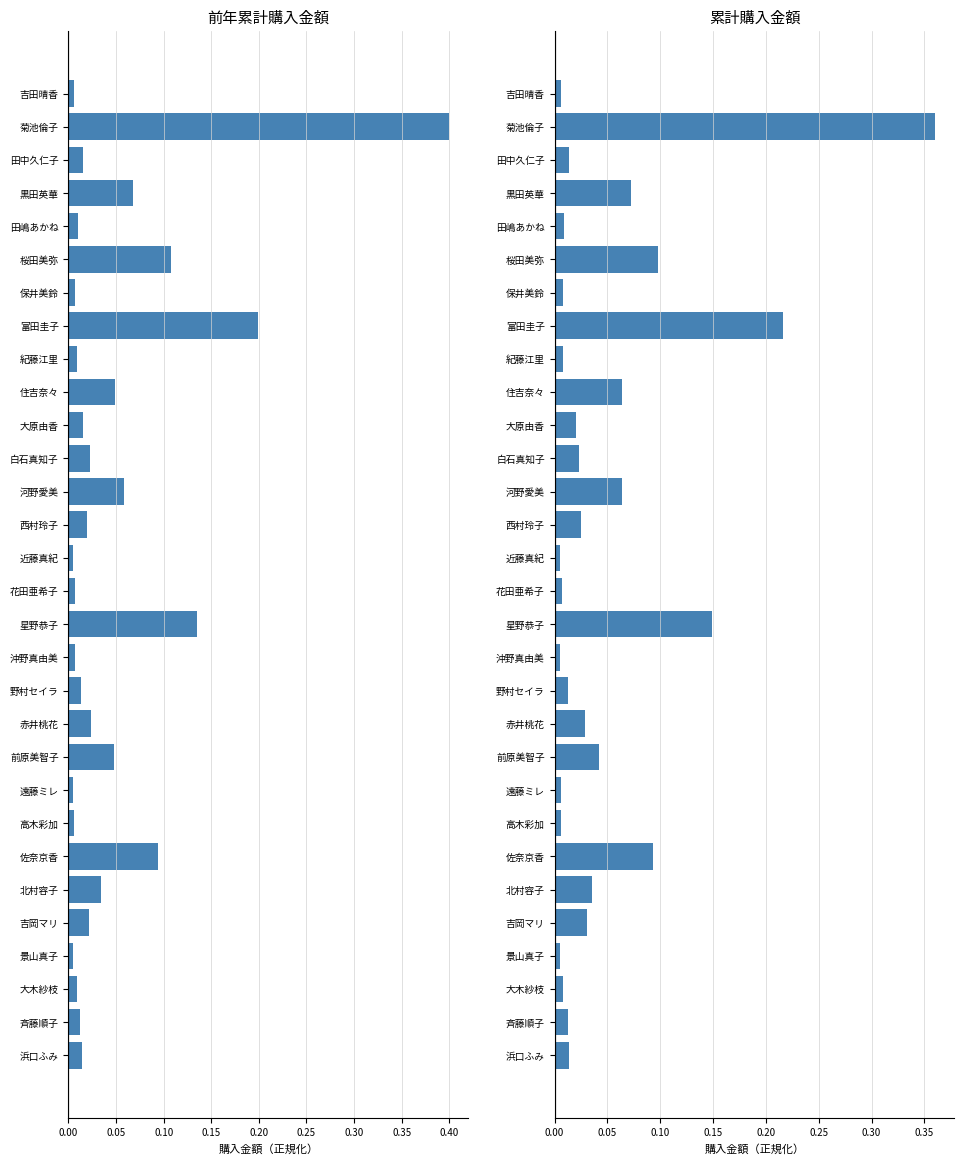

What is the sum of all 前年累計購入金額 values?

1.4